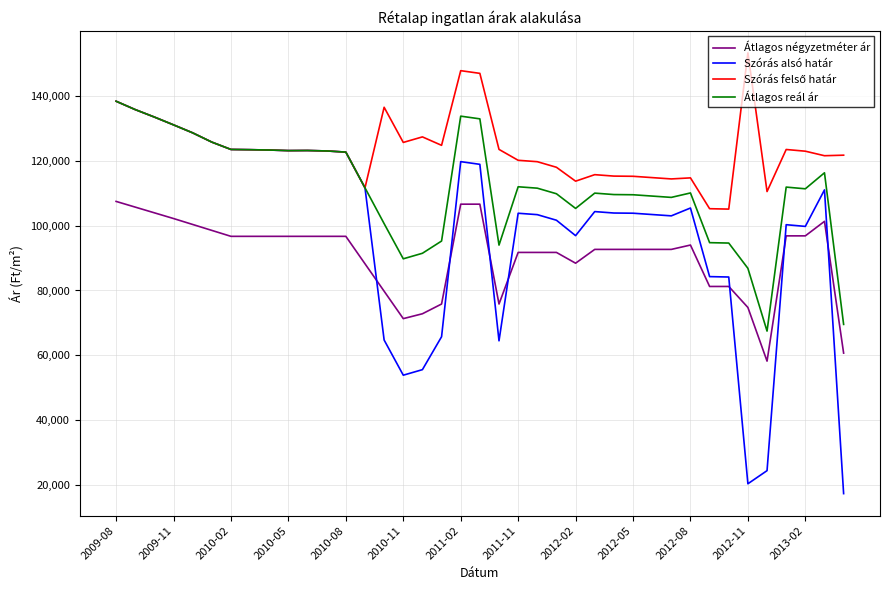

True or false: Átlagos reál ár has more than 2 interior local peaks.

True